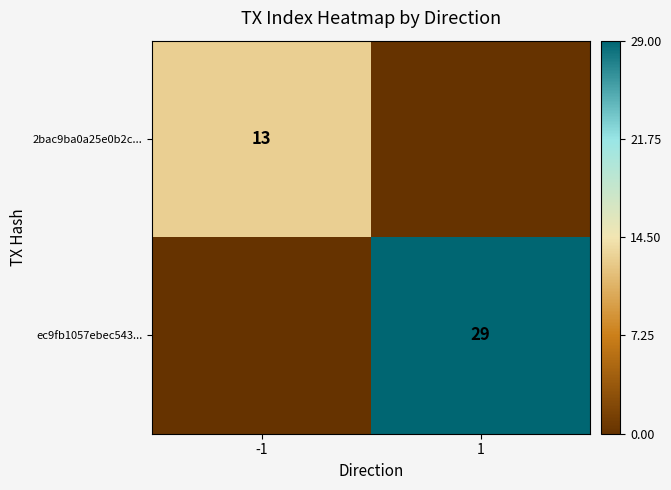

Is the value of ec9fb1057ebec543... at 1 greater than the value of 2bac9ba0a25e0b2c... at -1?

Yes